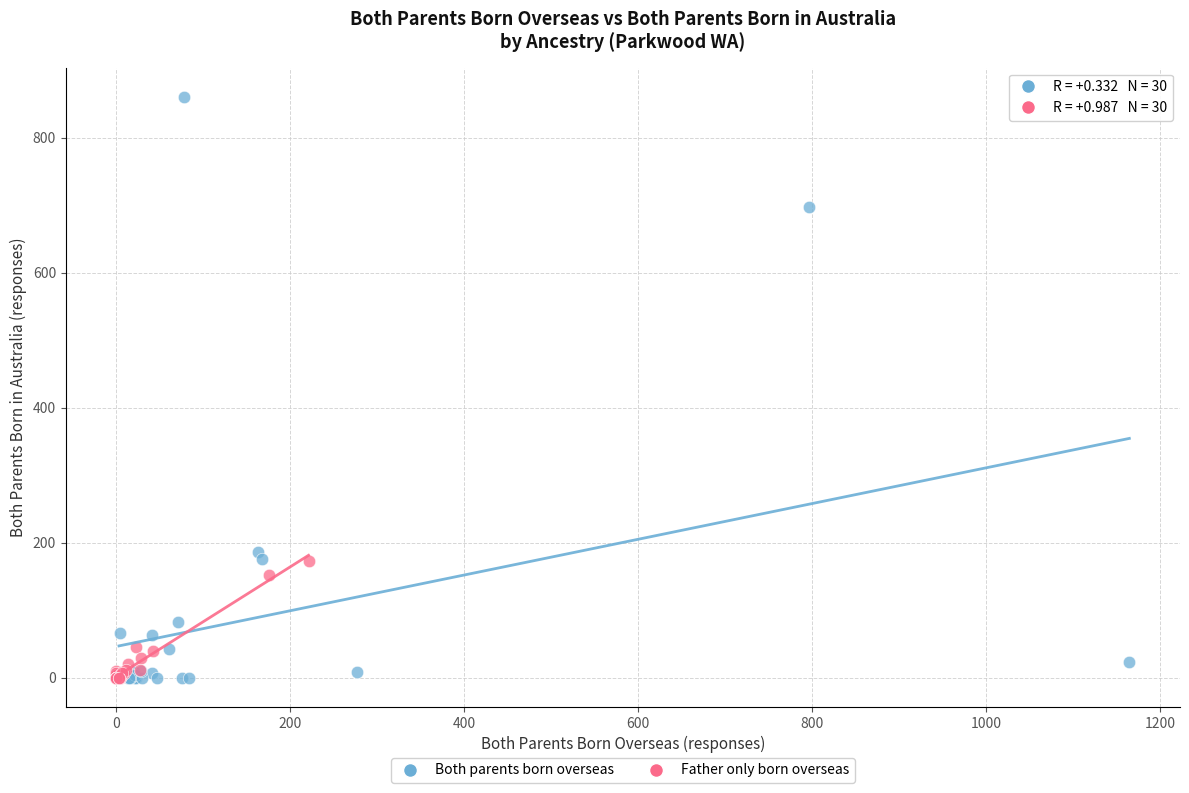

Which series reaches the maximum Y coordinate?

Both parents born overseas